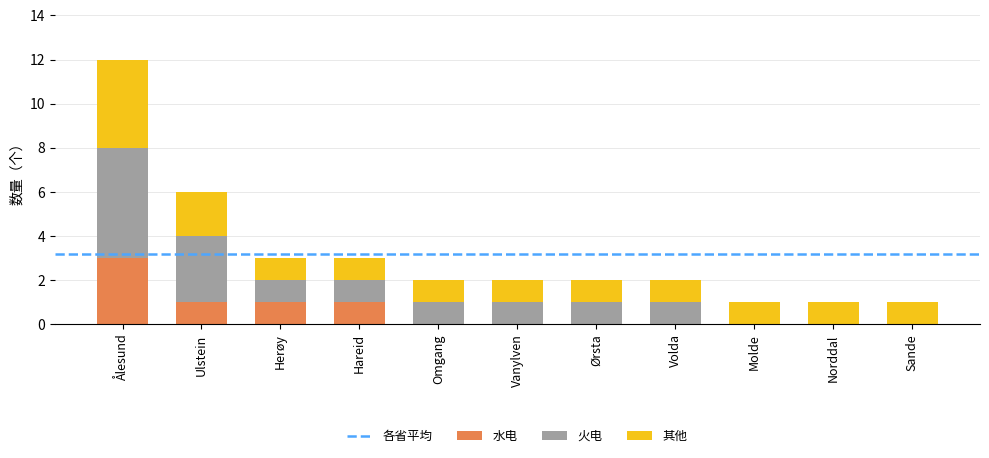

What is the sum of all 水电 values?

6